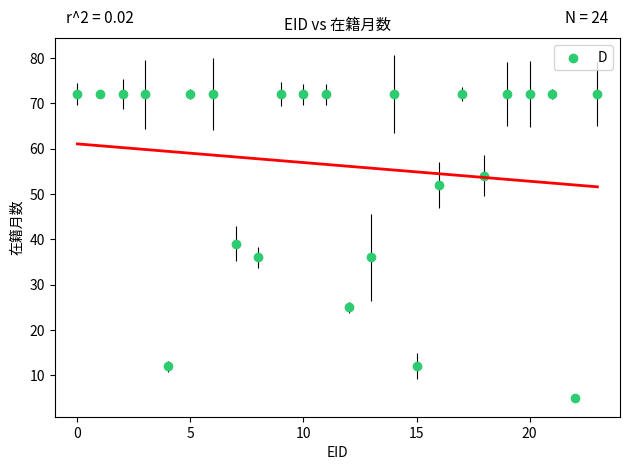

What Y value in the scatter plot is closest to 38?

39